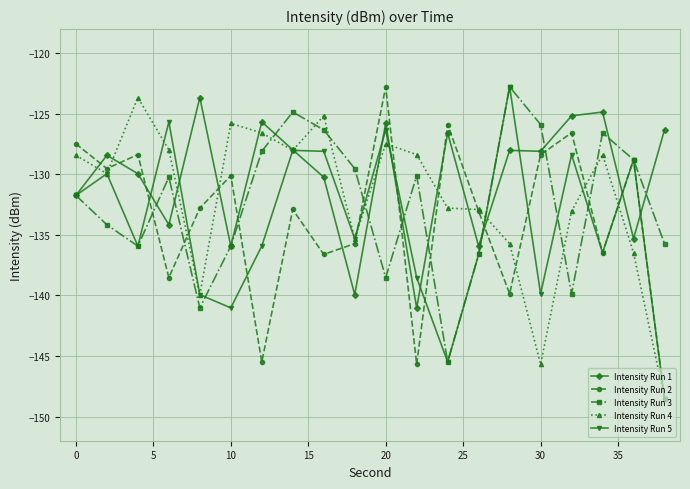

How many lines are shown in the chart?

5